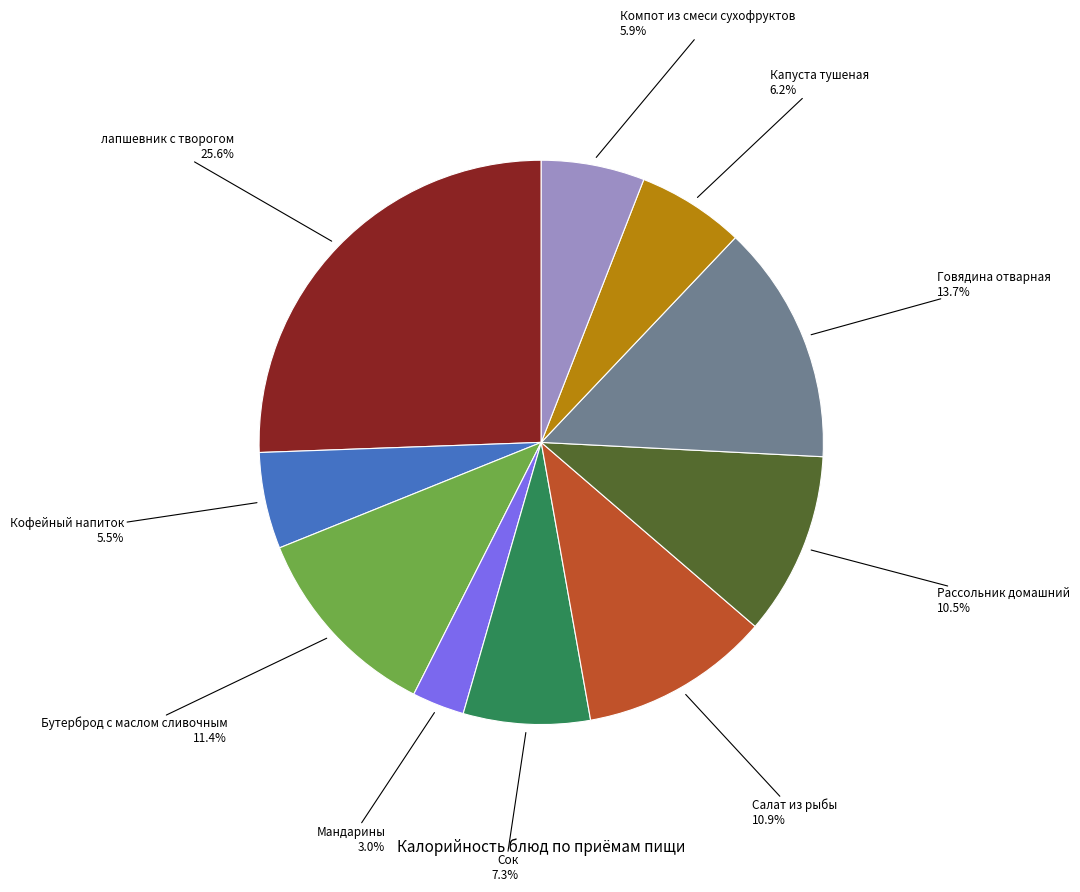

Does any single category account for the majority?

No